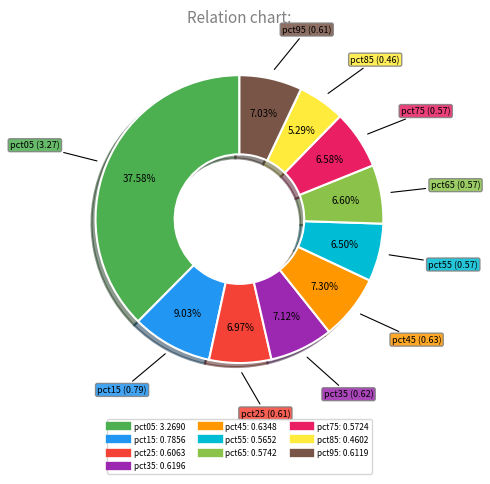

To the nearest percent, what is the difference between the pct35 and pct85 slice percentages?

2%